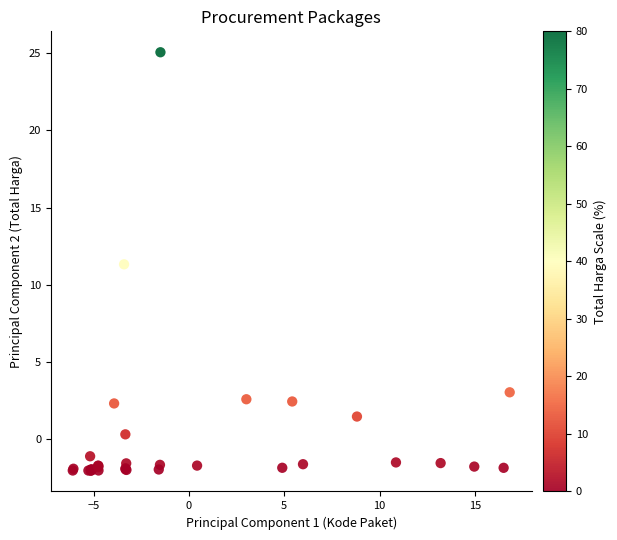

What Y value in the scatter plot is closest to 11?

11.3